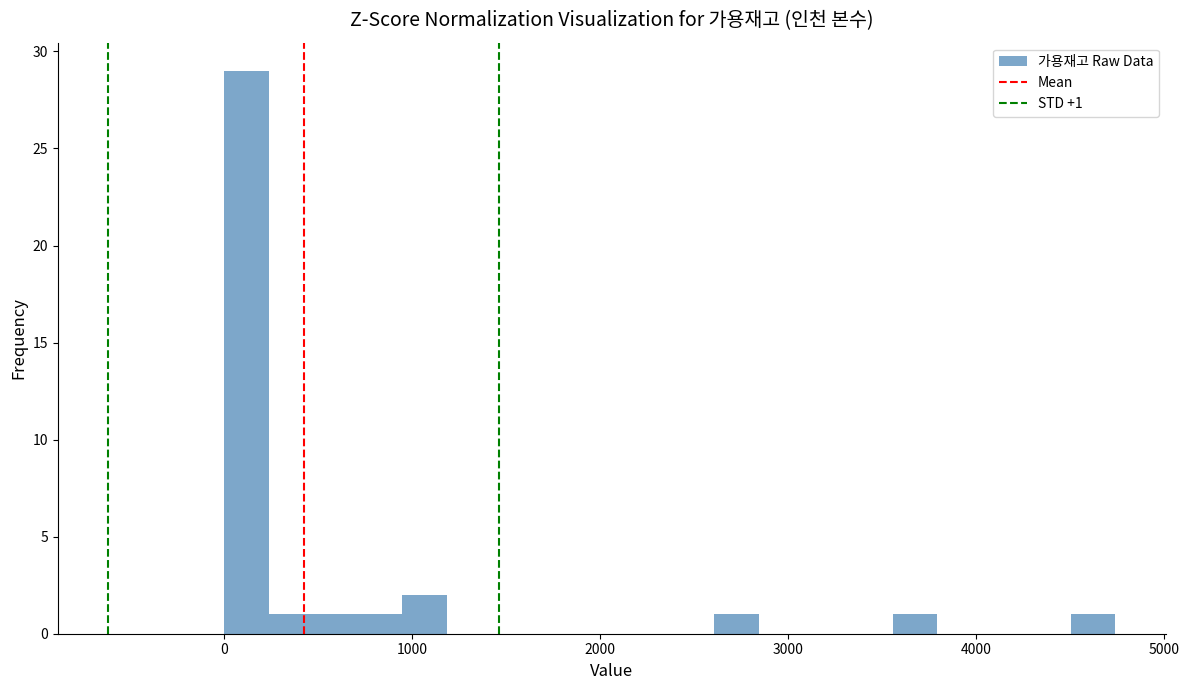

Read against the x-axis, roughly where is the centre of the tallest bar?

100